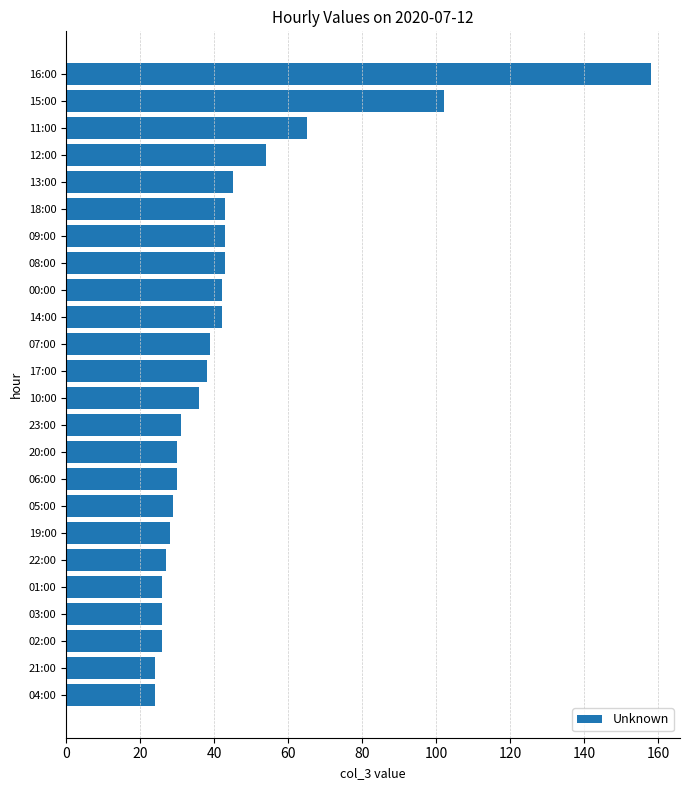

The value at 08:00 is 43. True or false?

True